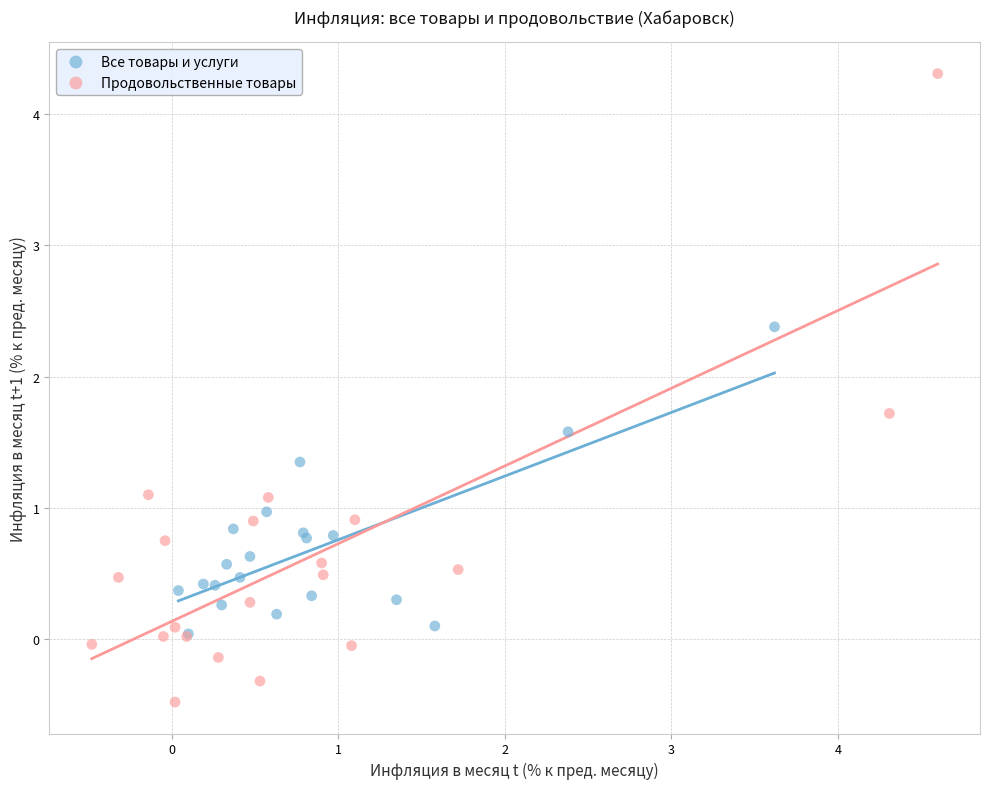

Which series contains the lowest Y value?

Продовольственные товары